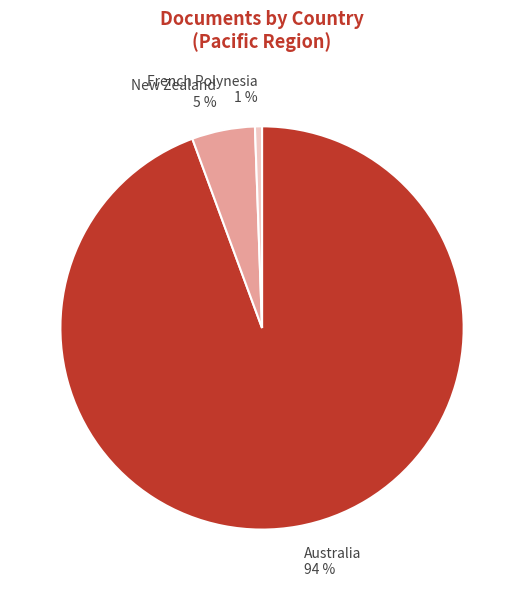

To the nearest percent, what is the average slice percentage?

33%